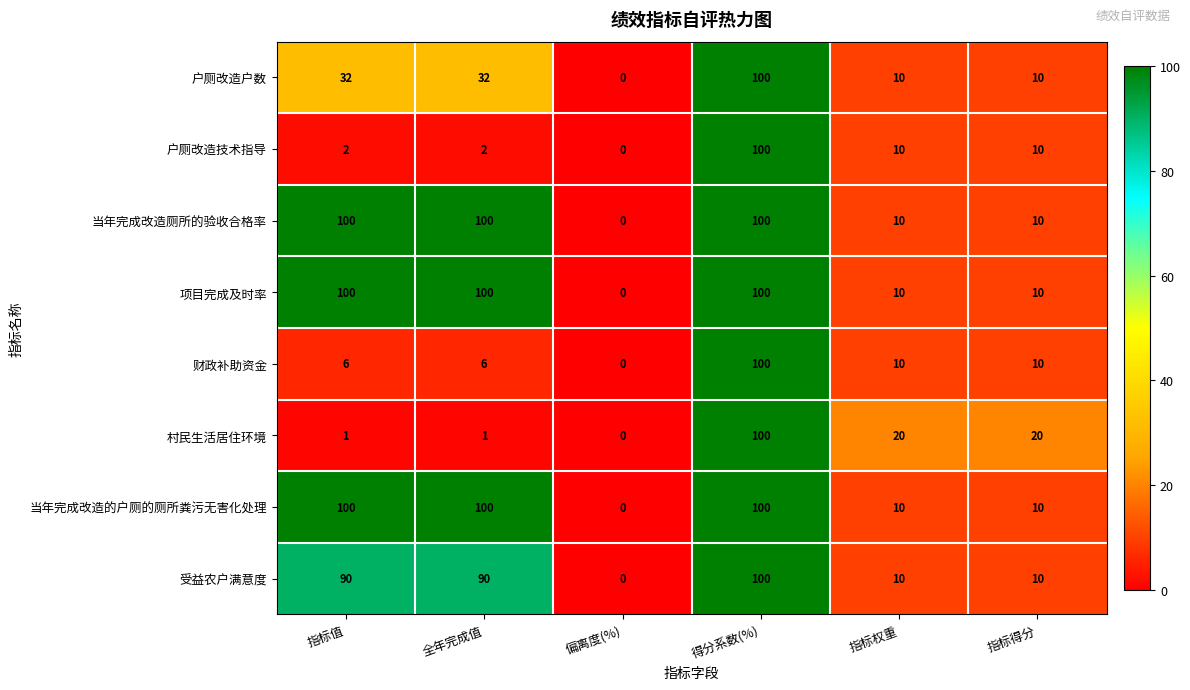

Which category has the lowest value across all series?

偏离度(%)